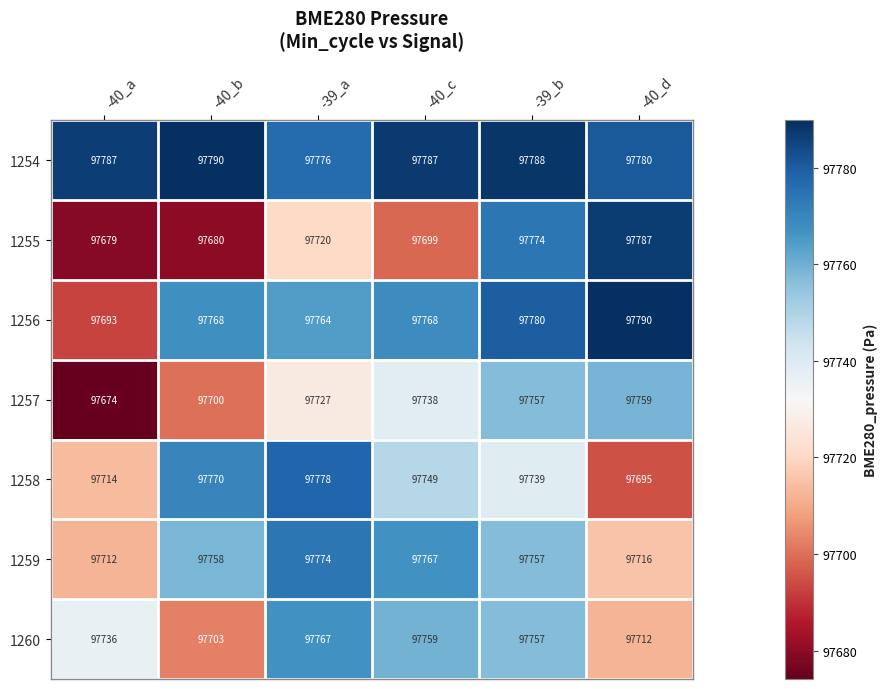

Rank the series at -40_d from lowest to highest value.

1258, 1260, 1259, 1257, 1254, 1255, 1256